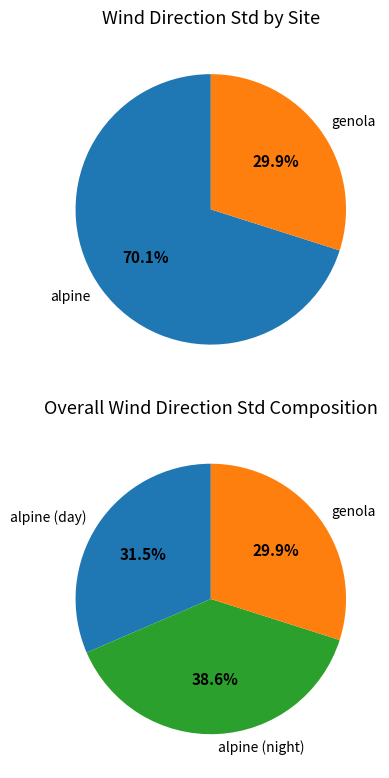

To the nearest percent, what percentage of the pie is 36?

1%